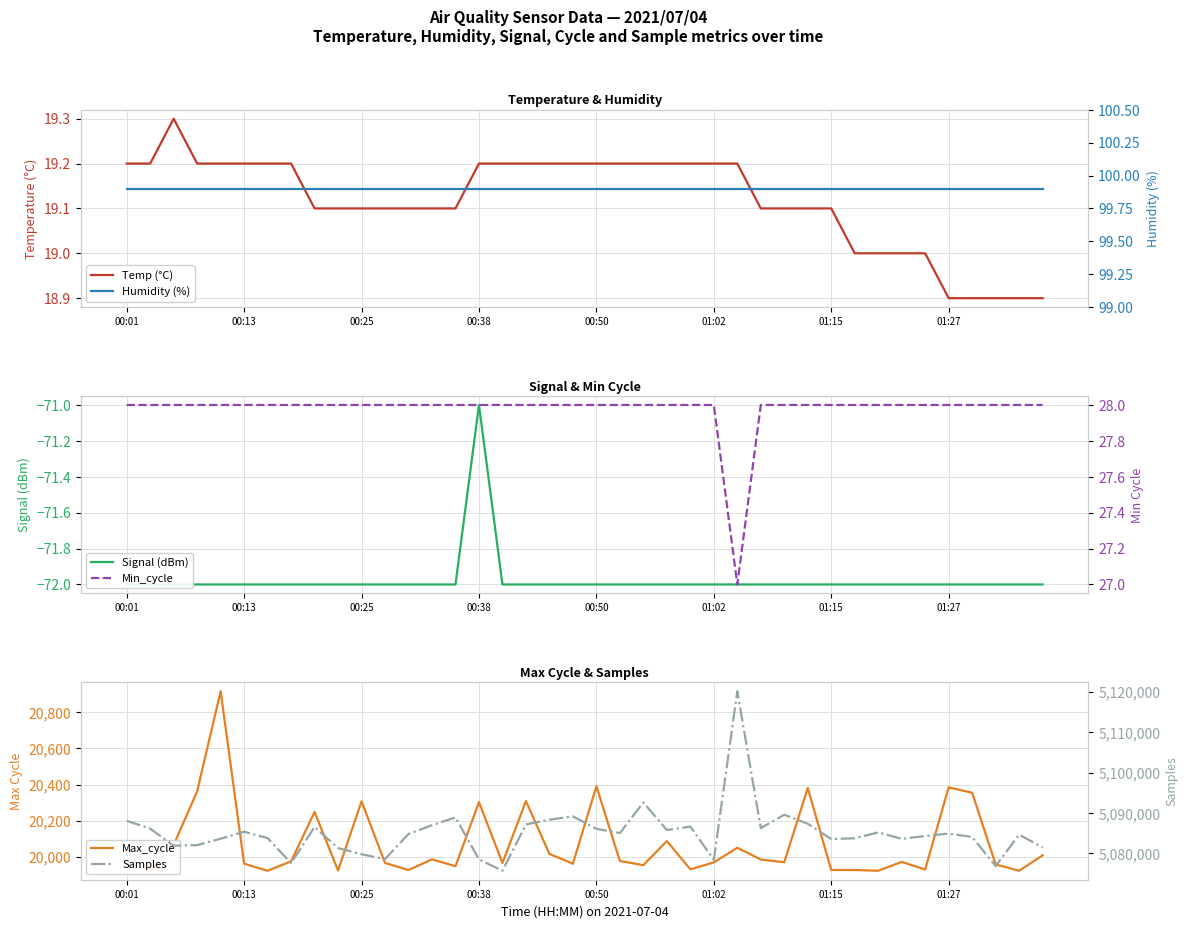

Count the number of data series in this chart.

6